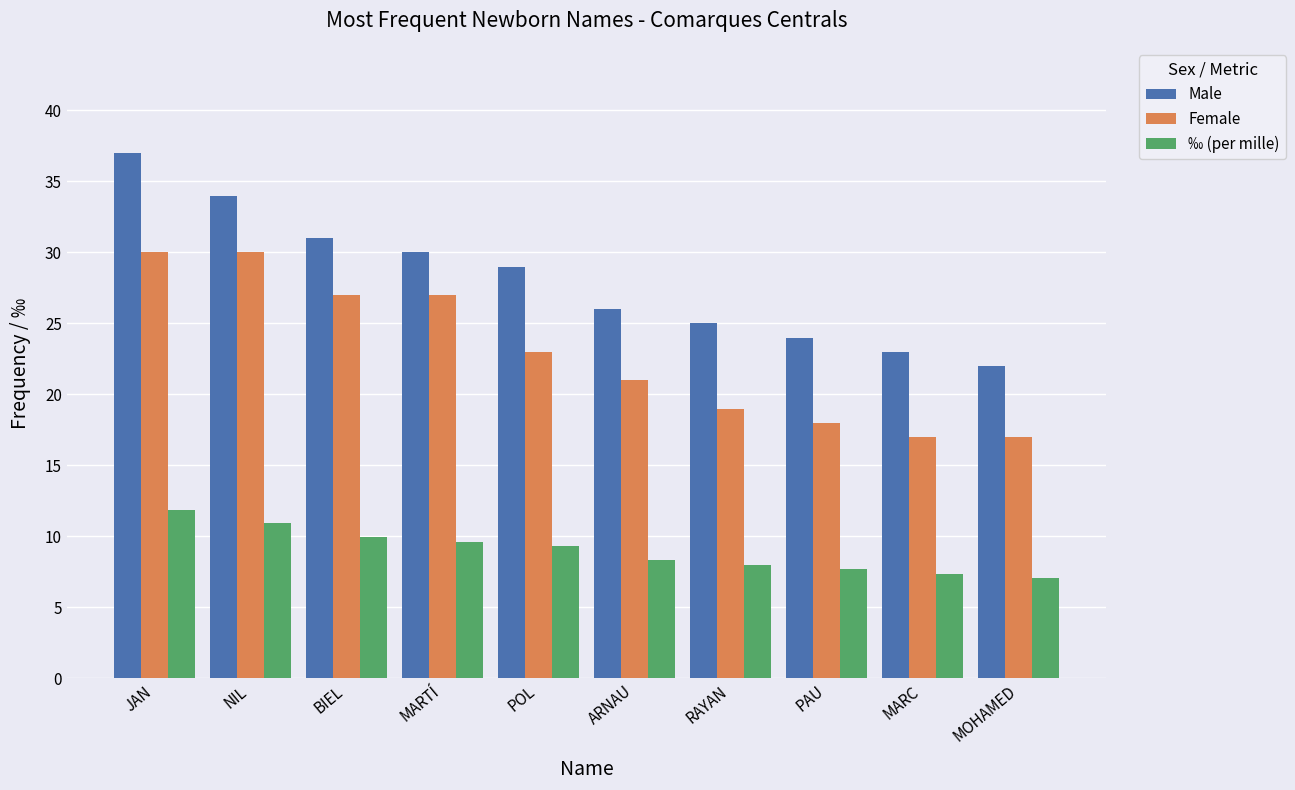

What is the minimum value shown in the chart?

7.1